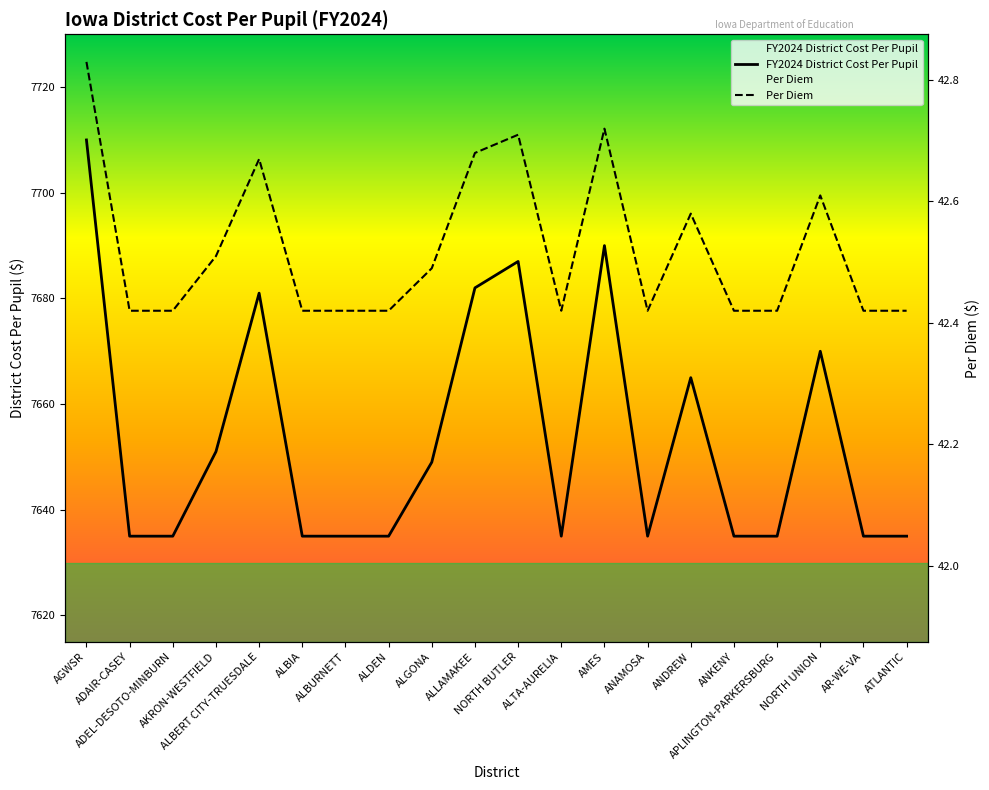

List the series in order of their peak value, lowest first.

Per Diem, FY2024 District Cost Per Pupil